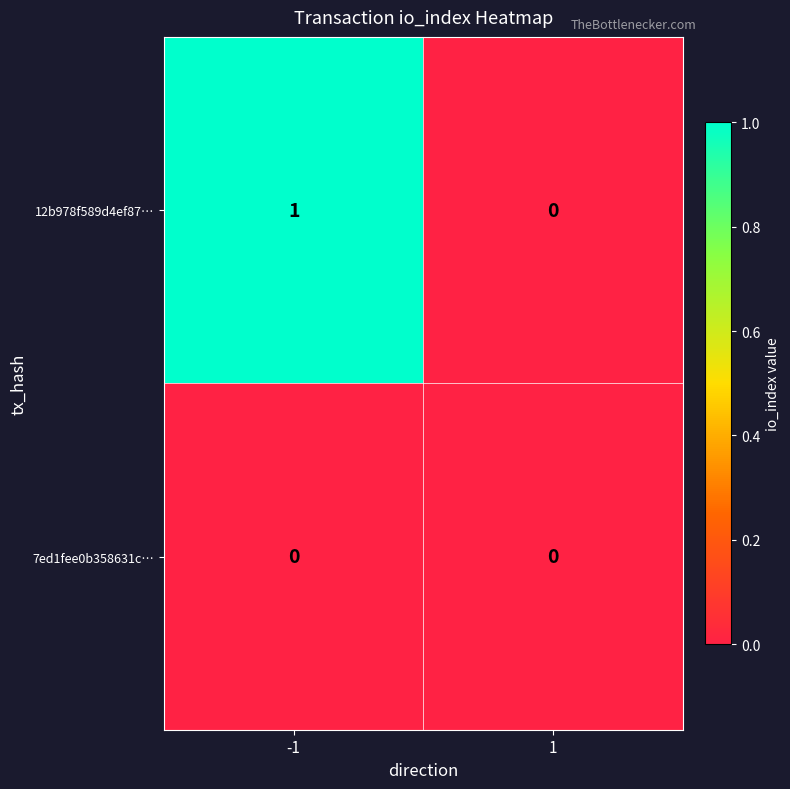

List the series in order of their peak value, highest first.

12b978f589d4ef87…, 7ed1fee0b358631c…